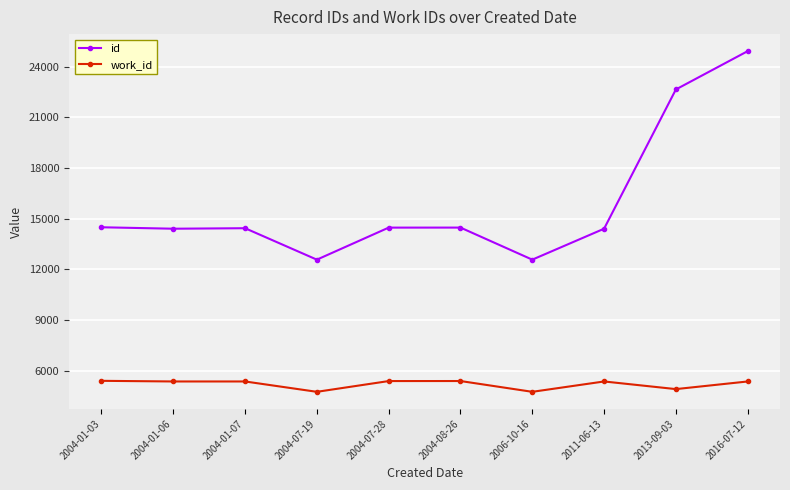

True or false: id and work_id cross at least once.

False